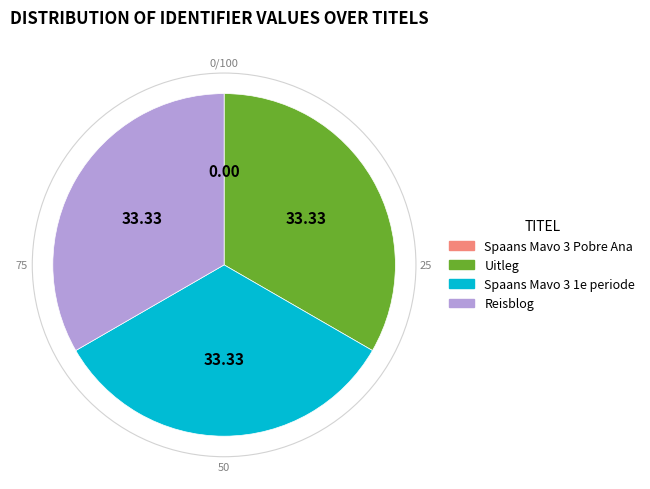

Do Uitleg and Spaans Mavo 3 1e periode together represent more than half of the pie?

Yes